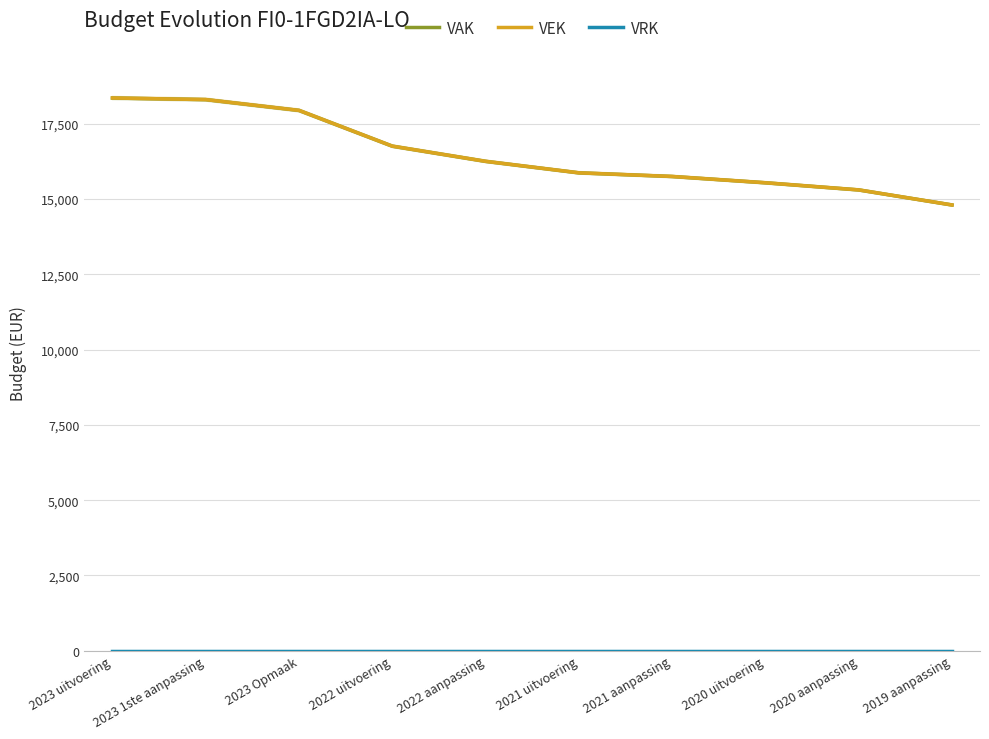

What is the label of the 9th point from the left?

2020 aanpassing